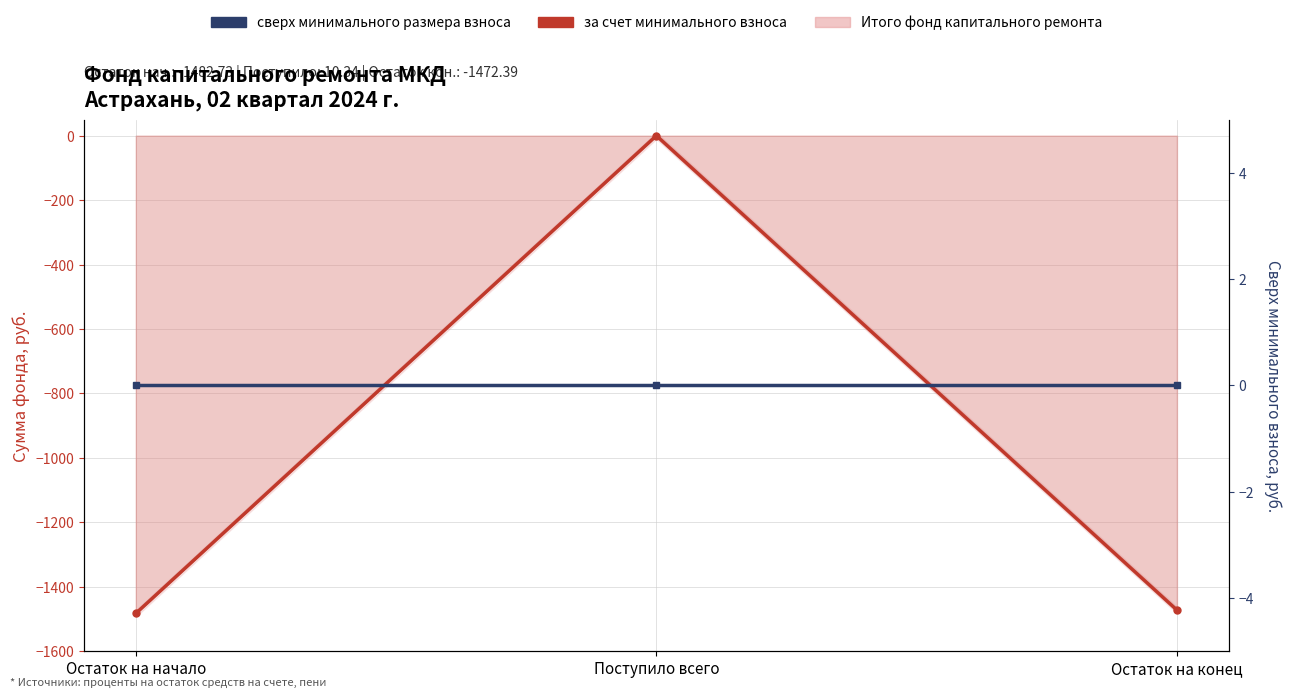

At which category does the chart reach its minimum across all series?

Остаток на начало